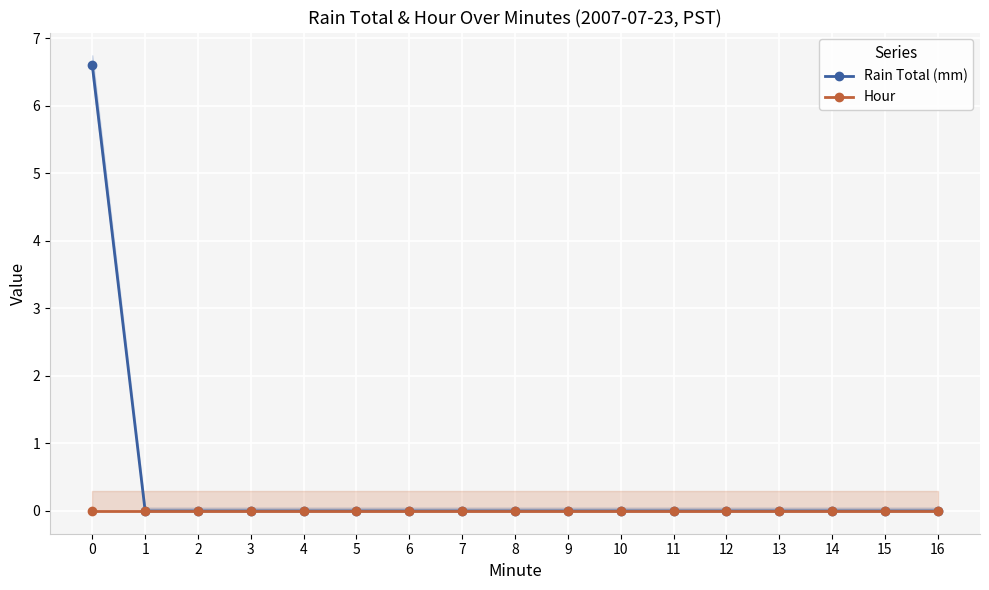

Is the value of Hour at 2 greater than the value of Rain Total (mm) at 15?

No